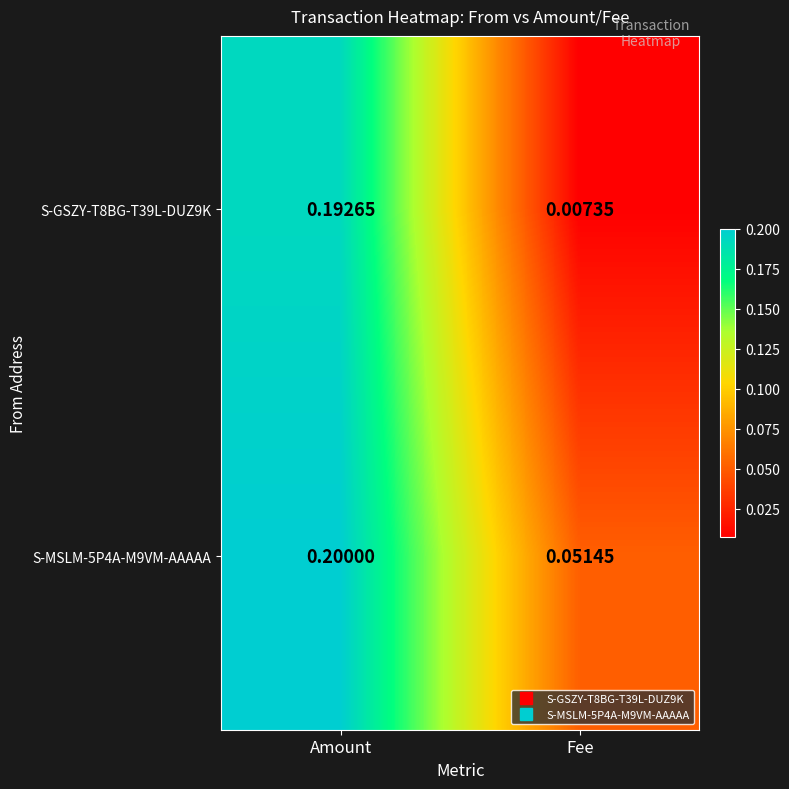

Which category has the lowest value in the S-MSLM-5P4A-M9VM-AAAAA series?

Fee